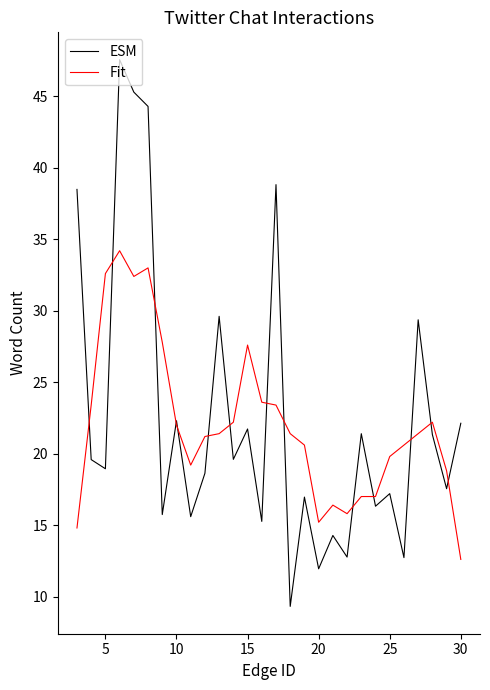

At how many categories does at least one series exceed 31?

6